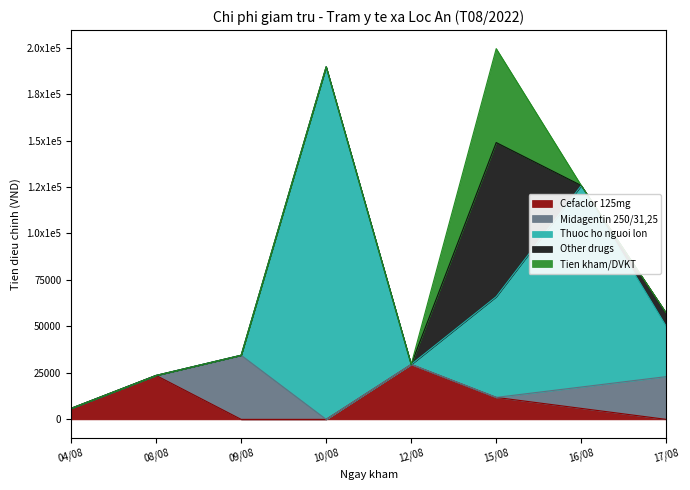

List the series in order of their peak value, lowest first.

Cefaclor 125mg, Midagentin 250/31,25, Tien kham/DVKT, Other drugs, Thuoc ho nguoi lon